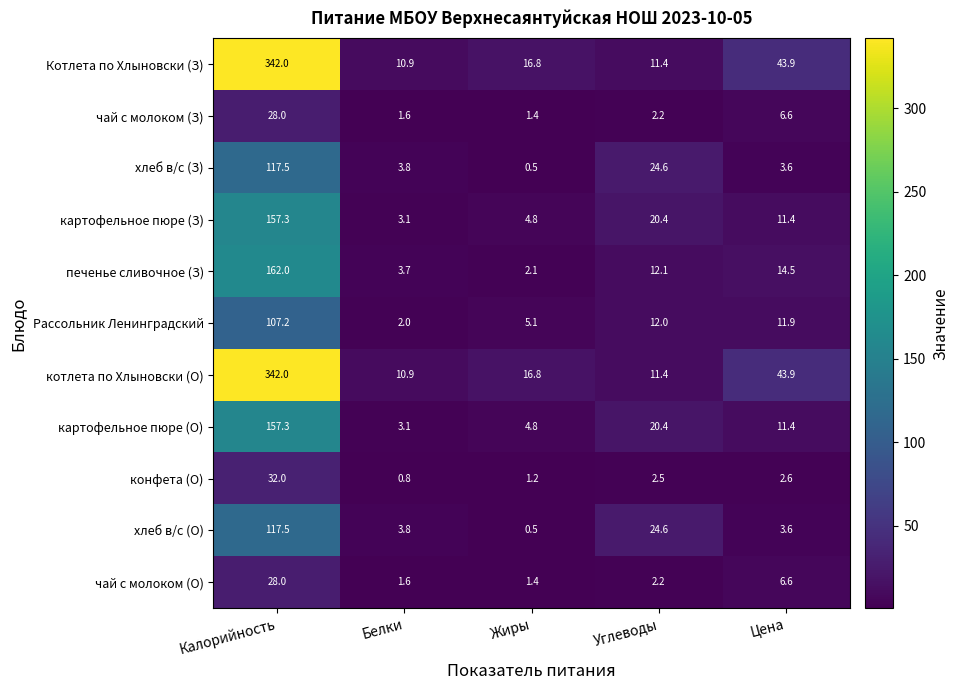

At which label does картофельное пюре (З) reach its peak?

Калорийность